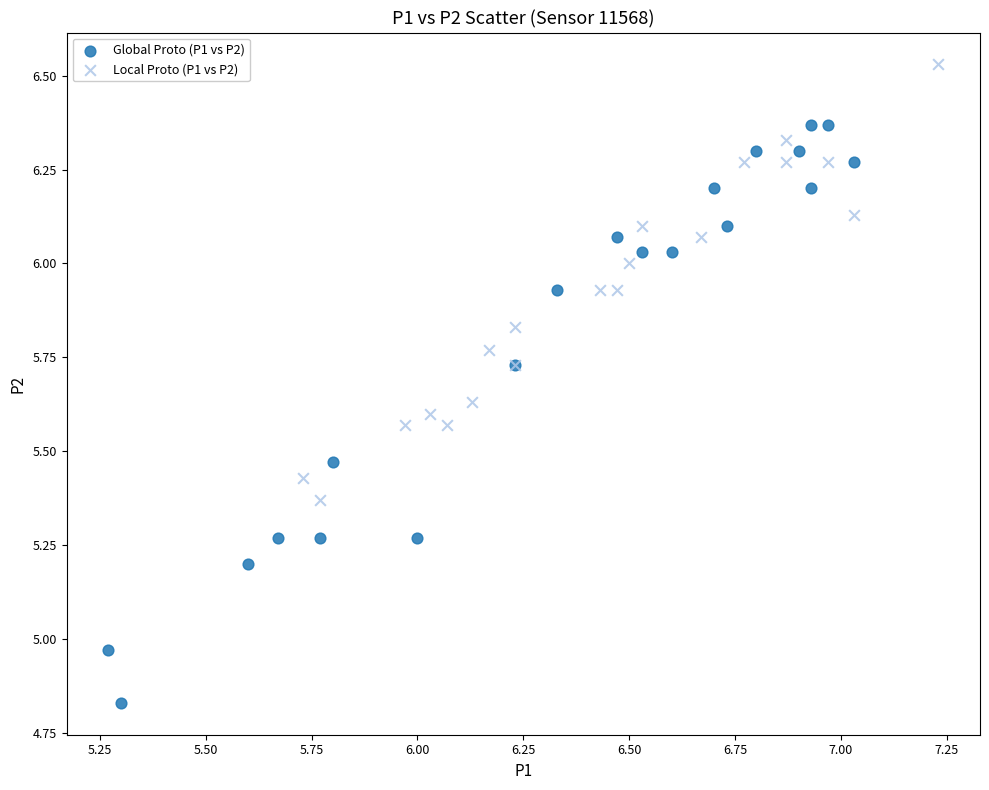

What are all the series names shown in the legend?

Global Proto (P1 vs P2), Local Proto (P1 vs P2)